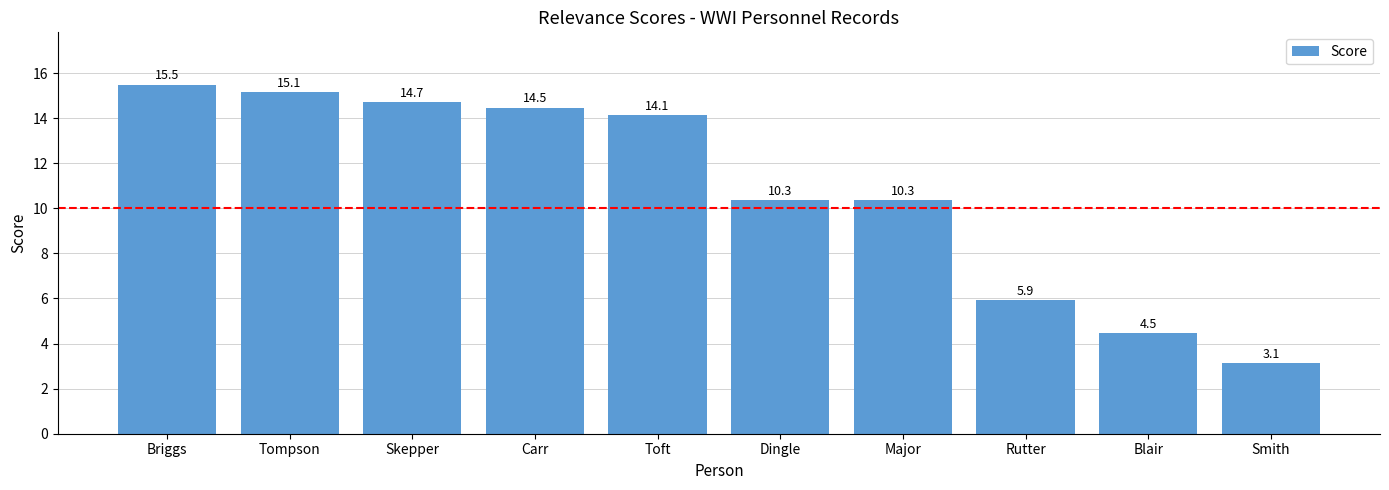

Where does the data first go above 14?

Briggs